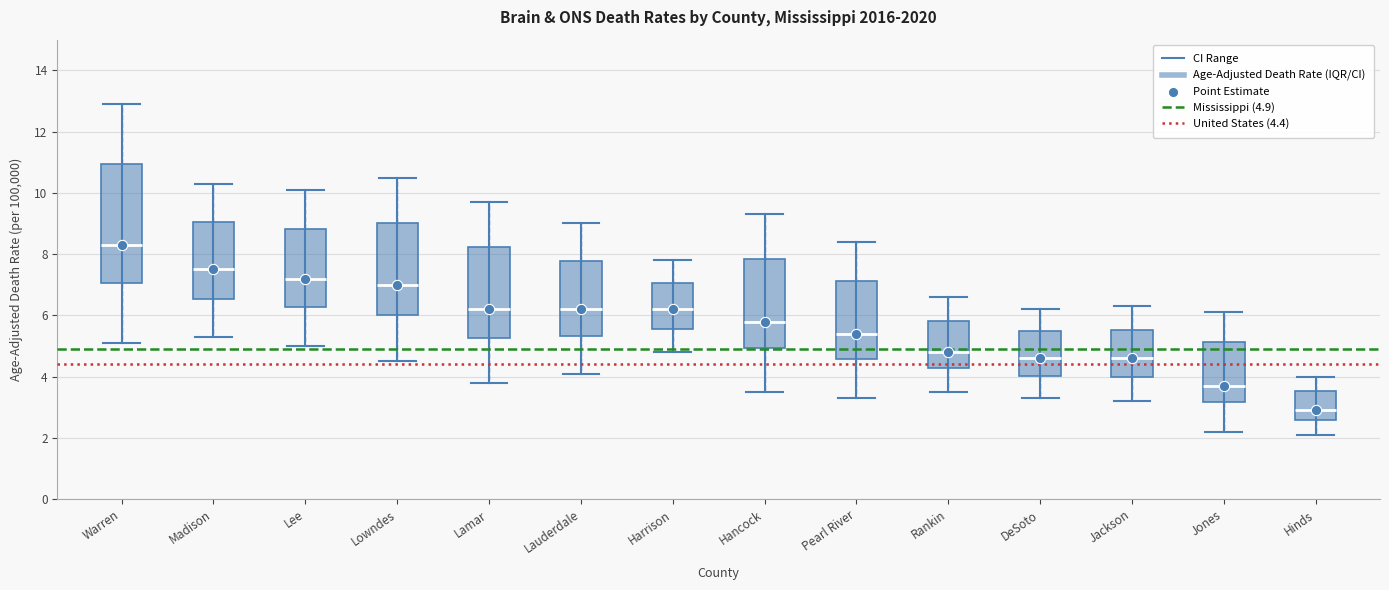

Which box's median line is the highest?

Warren